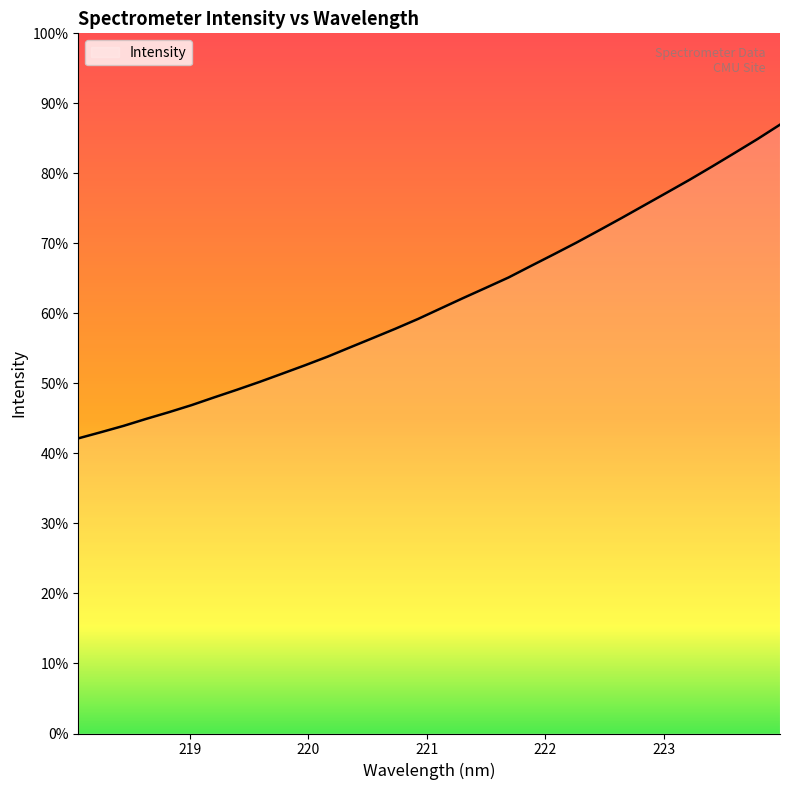

At which label is the value closest to 5376?

221.6902